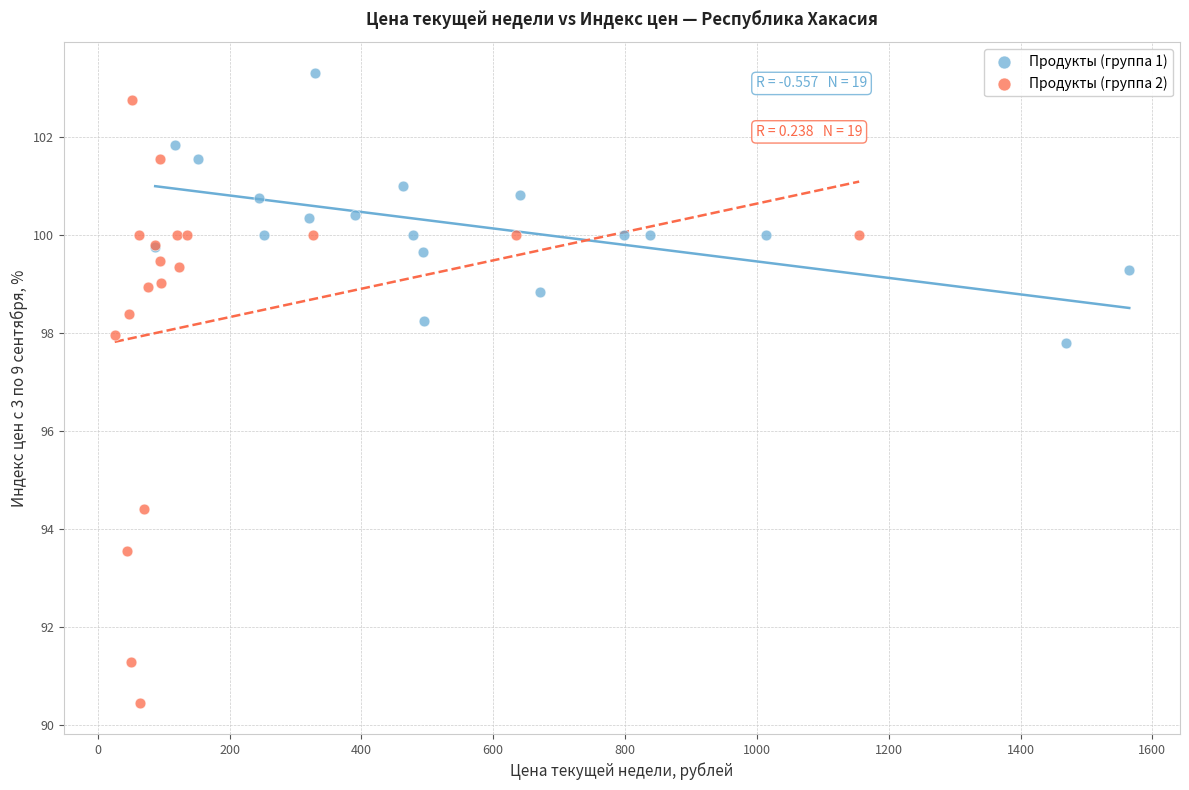

Which series reaches the minimum Y coordinate?

Продукты (группа 2)